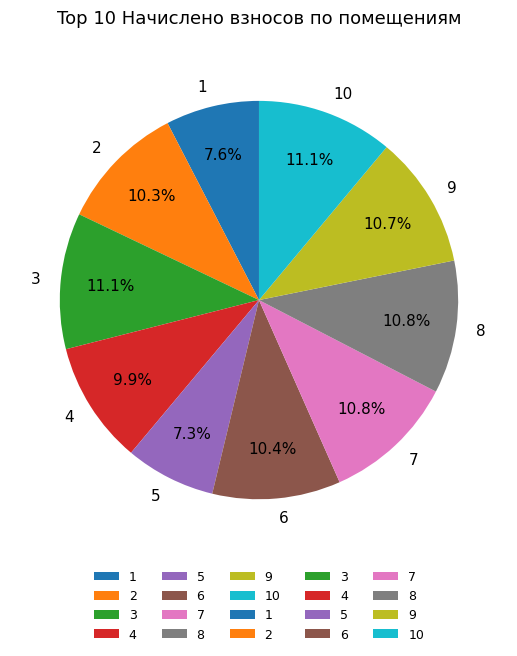

What is the total percentage of 6 and 1?

18.0%